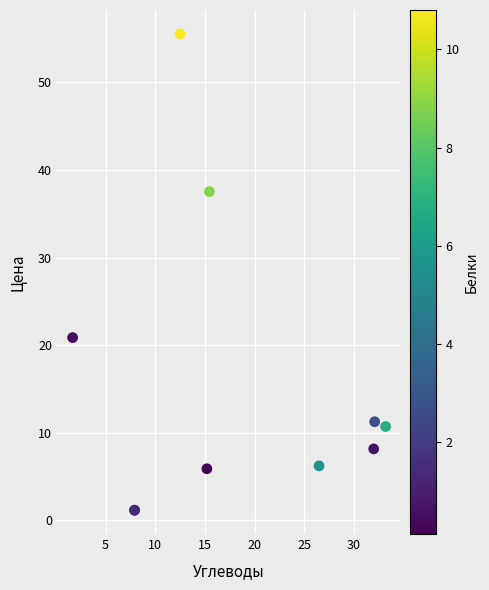

What Y value in the scatter plot is closest to 28?

20.9